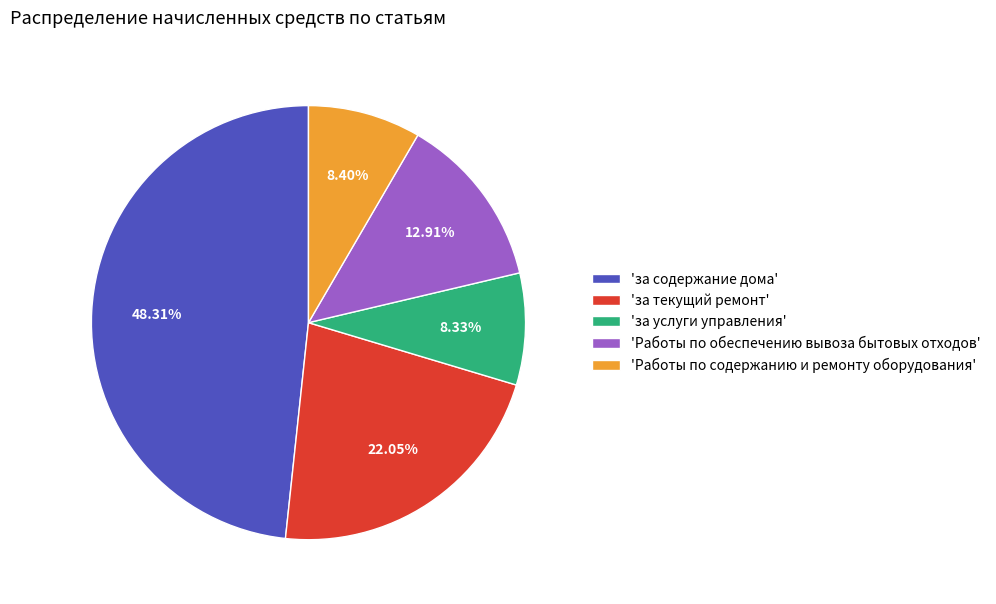

Which category has the biggest portion of the pie?

'за содержание дома'